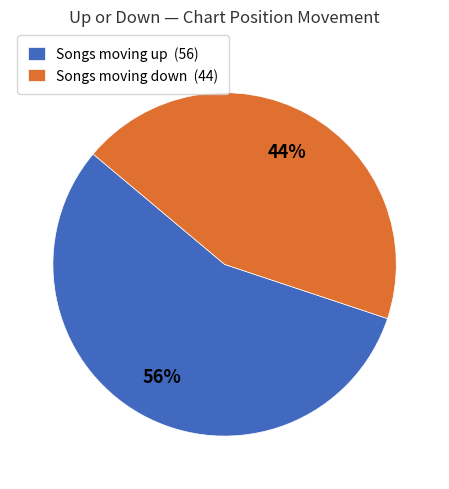

Rank the categories by value from highest to lowest.

Songs moving up (56), Songs moving down (44)